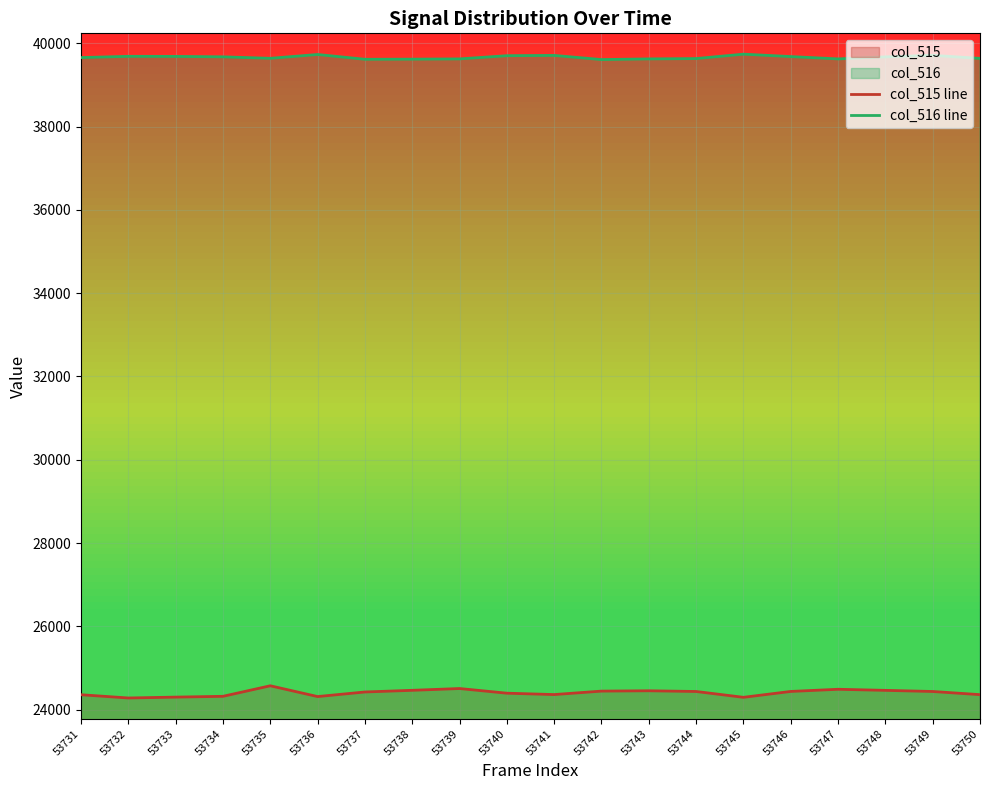

How many lines are shown in the chart?

2